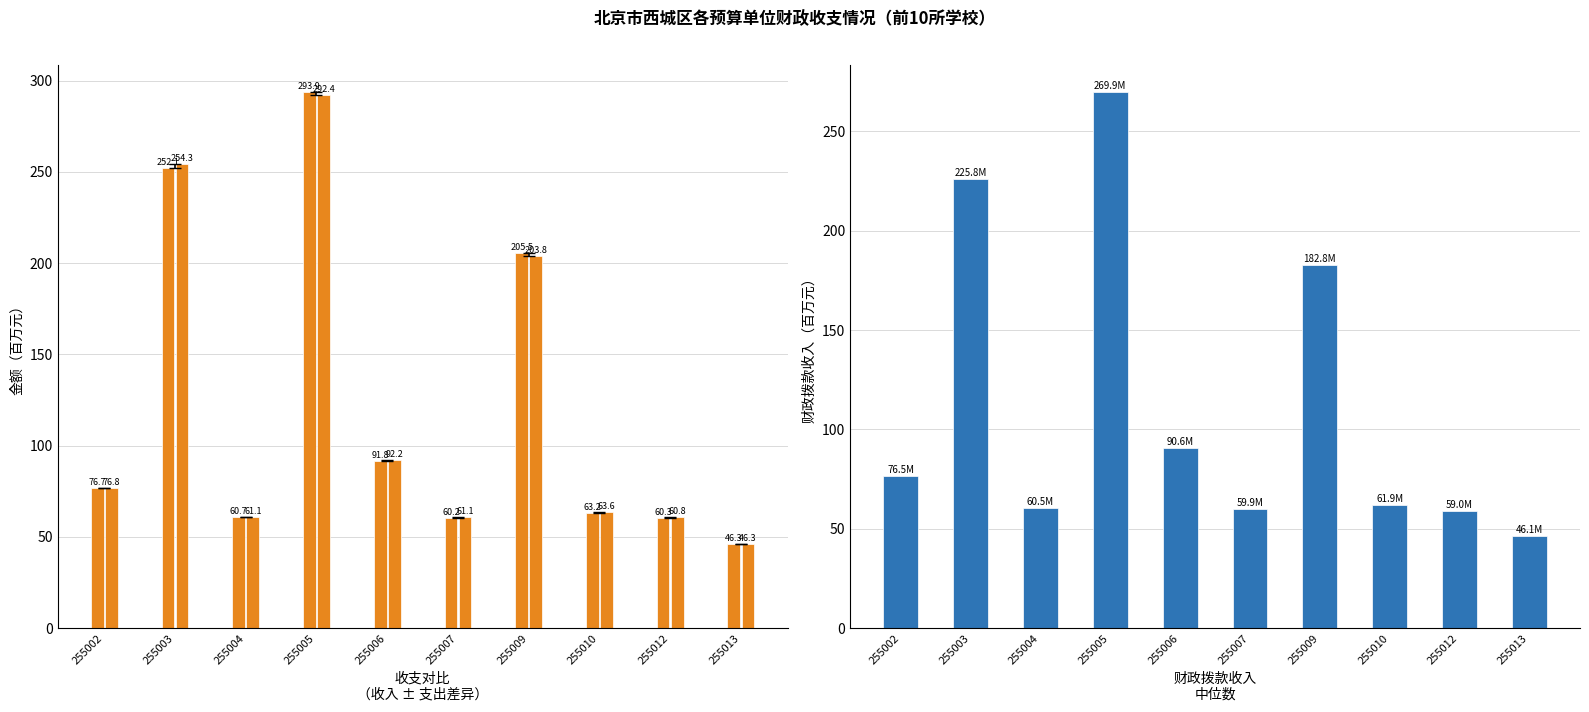

The value of 本年支出合计 at 255002 is 76.8. True or false?

True